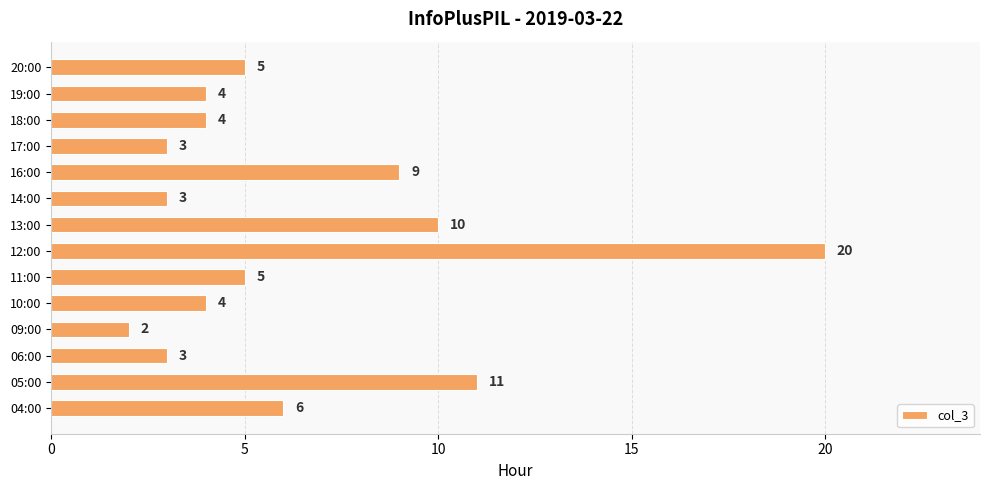

What is the greatest value displayed?

20